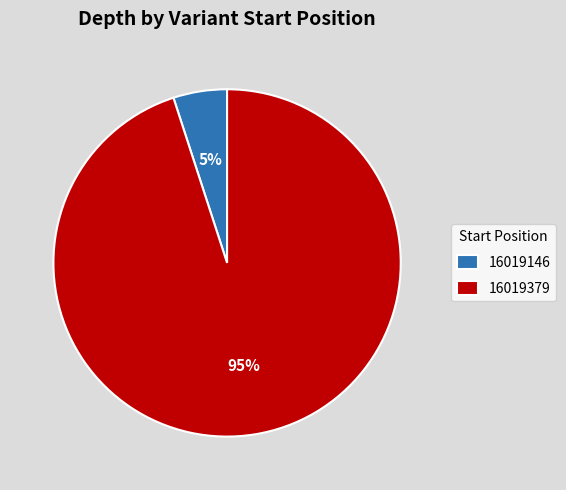

True or false: 16019379 accounts for 95% of the total.

True